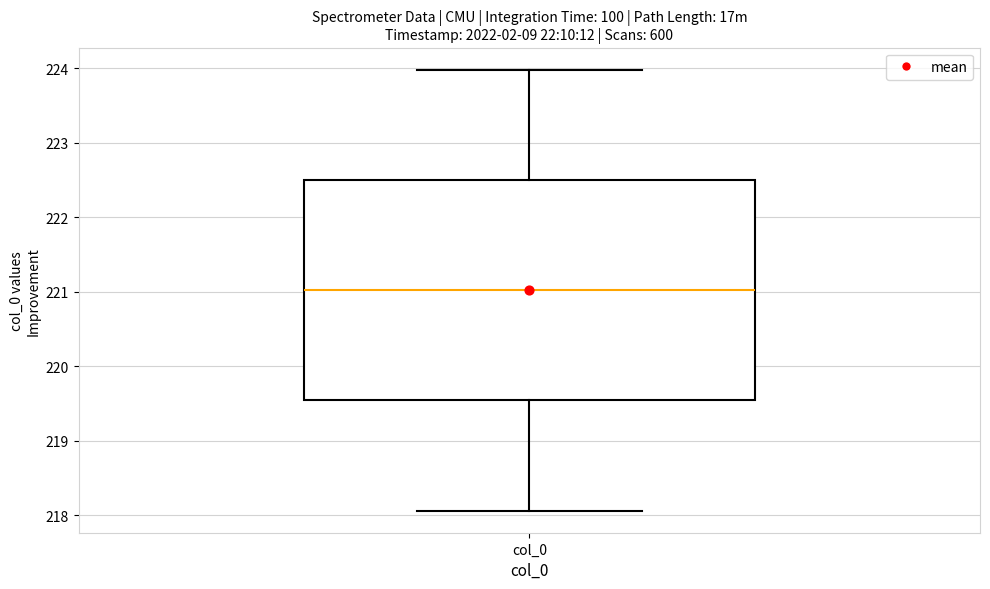

Transcribe this box plot: give where the median line is, the range the box spans, and where the two whiskers end, as read against the y-axis. The values are not printed on the chart, so give them approximately, as read against the axis.

median 221.0, box 219.5 to 222.5, whiskers 218.1 to 224.0